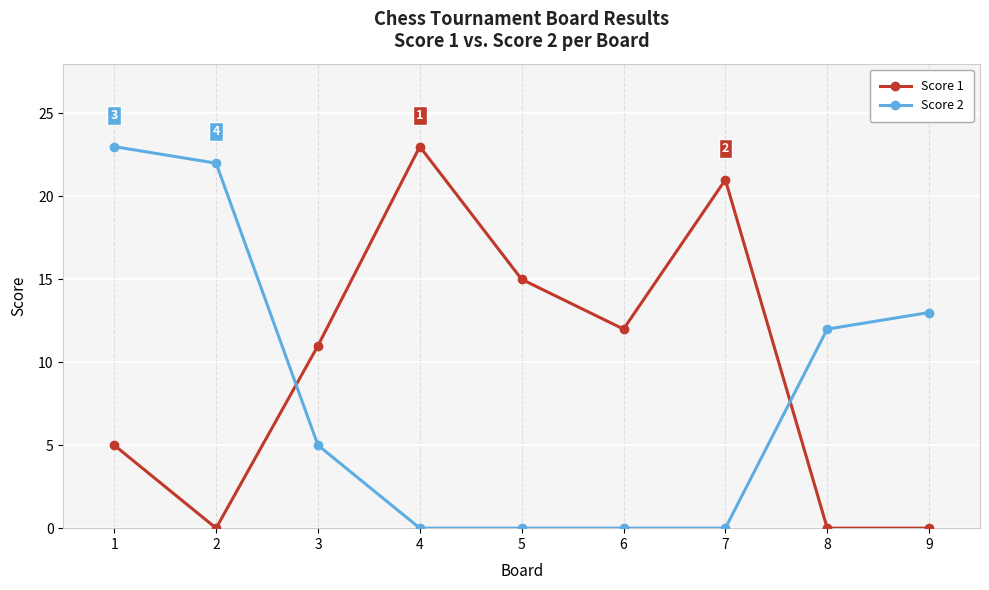

How many data points in Score 2 are less than 5?

4